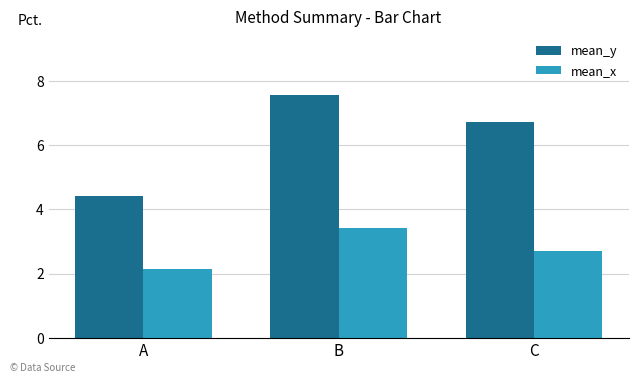

Rank the series by their average value, from highest to lowest.

mean_y, mean_x